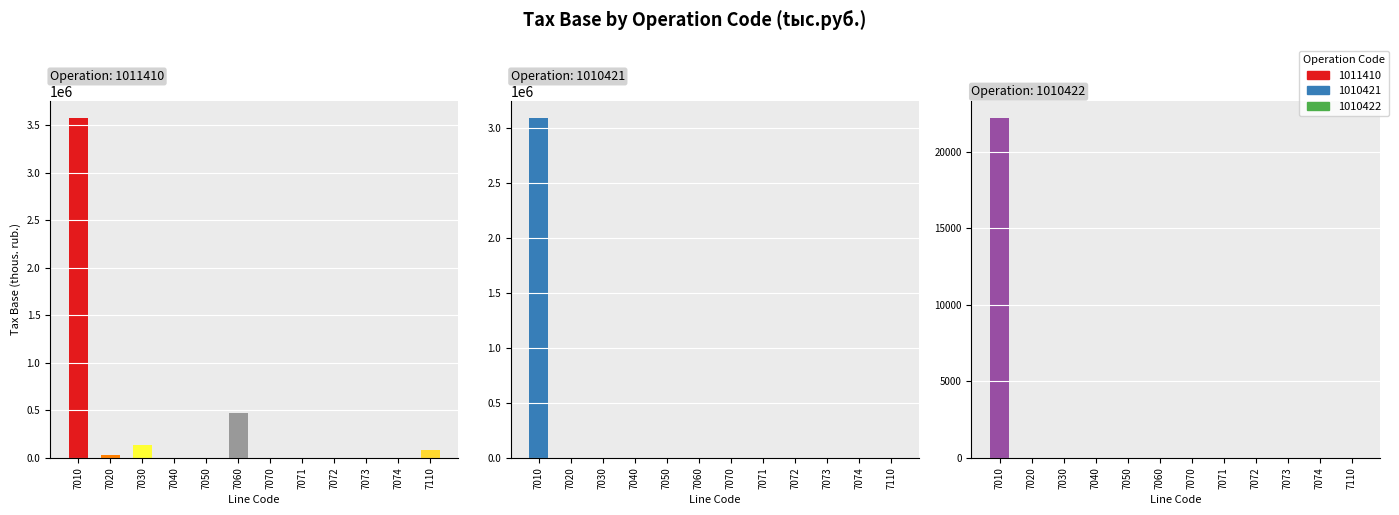

Rank the series by their maximum value, from highest to lowest.

1011410, 1010421, 1010422